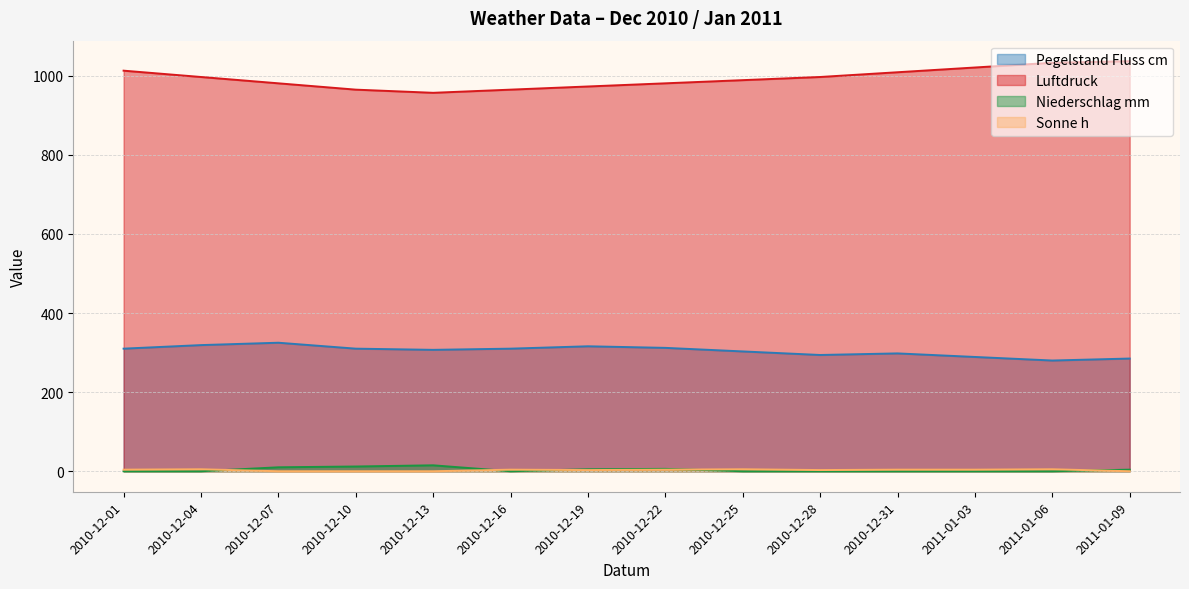

How many data points does each series have?

14